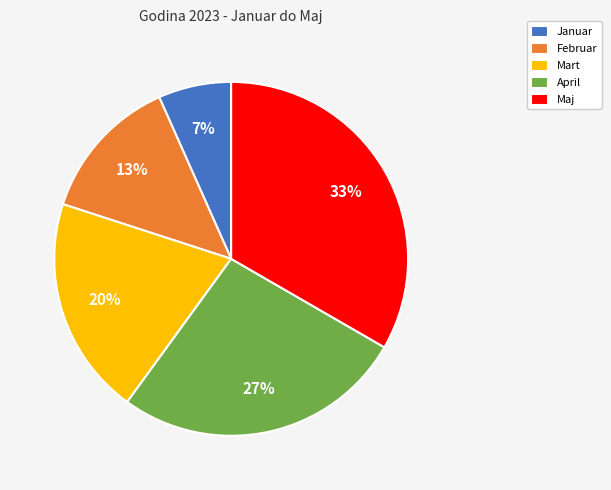

Does Januar account for over 50% of the chart?

No